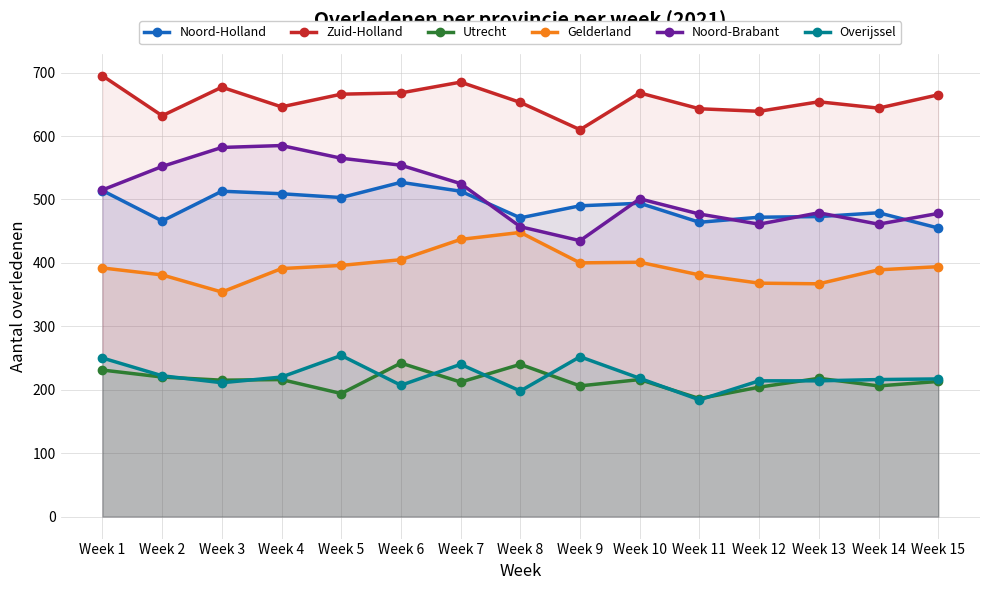

How many lines are shown in the chart?

6